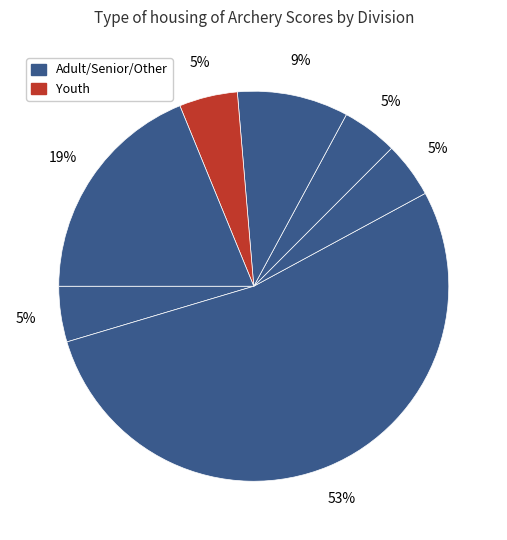

Count the number of slices in the pie.

7